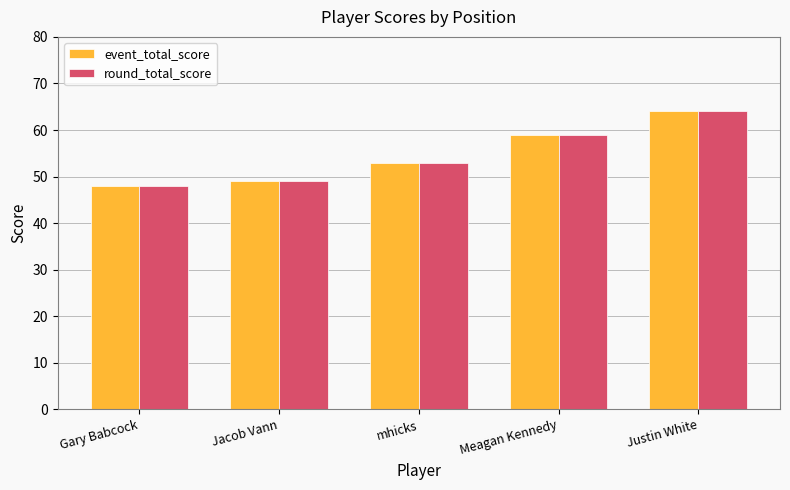

What is the approximate value of round_total_score at Gary Babcock?

48